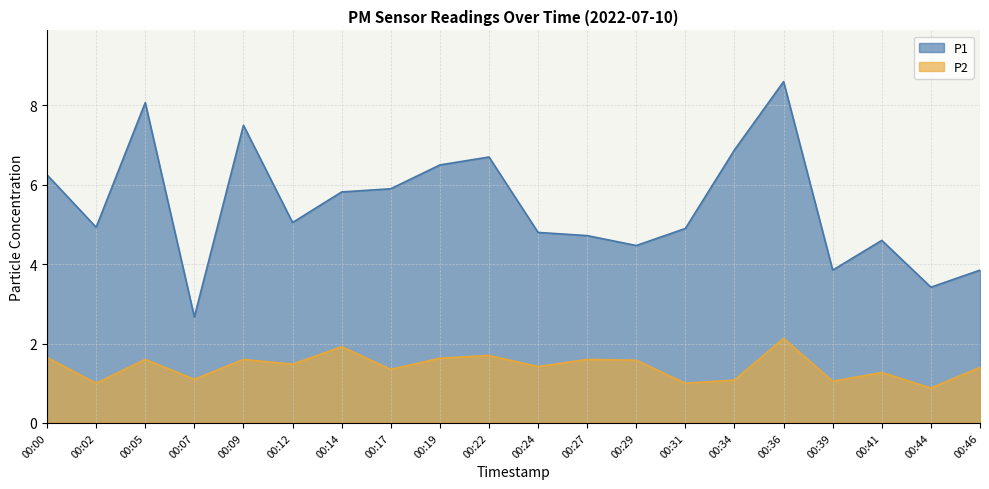

What is the spread (max minus min) of values at 00:17?

4.6